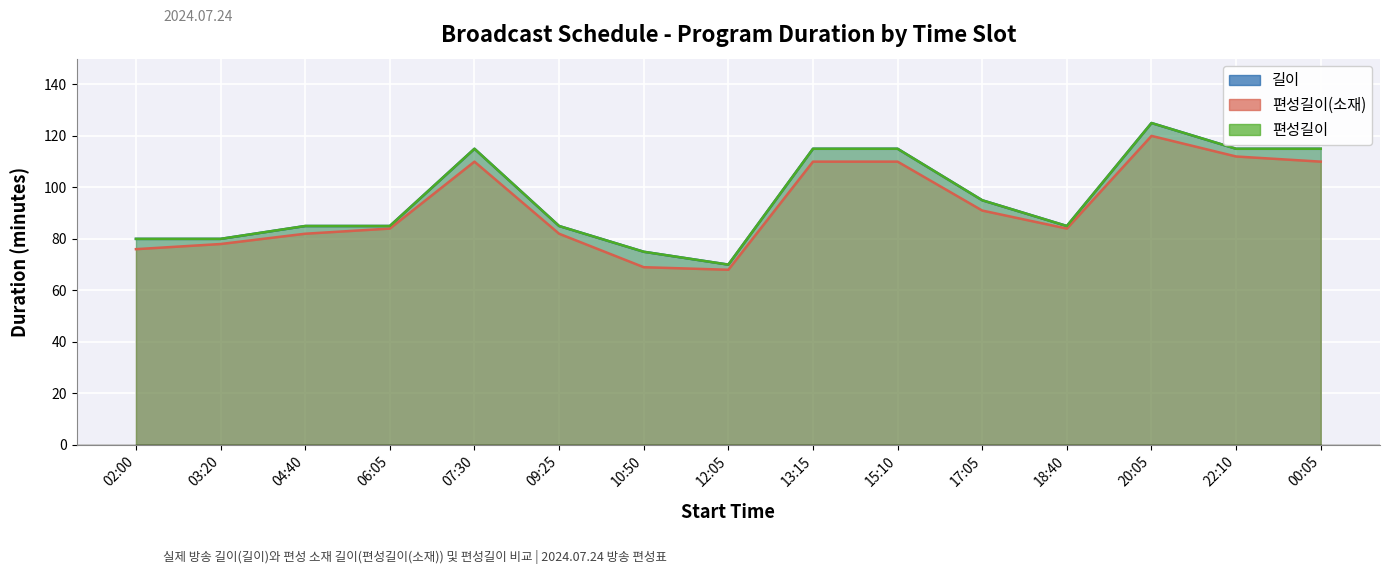

At which category does 편성길이(소재) reach its first local valley?

12:05